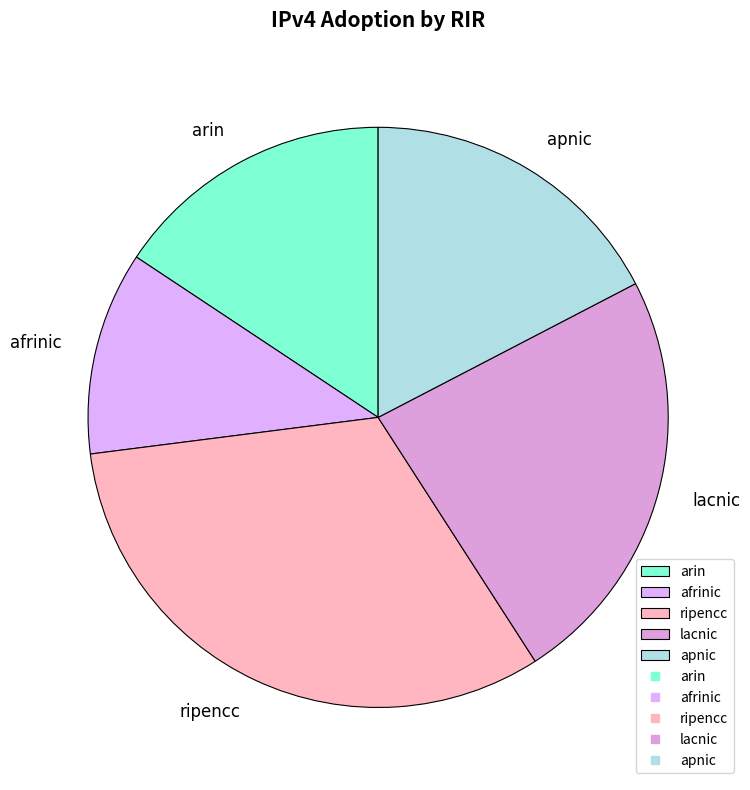

Count the number of slices in the pie.

5